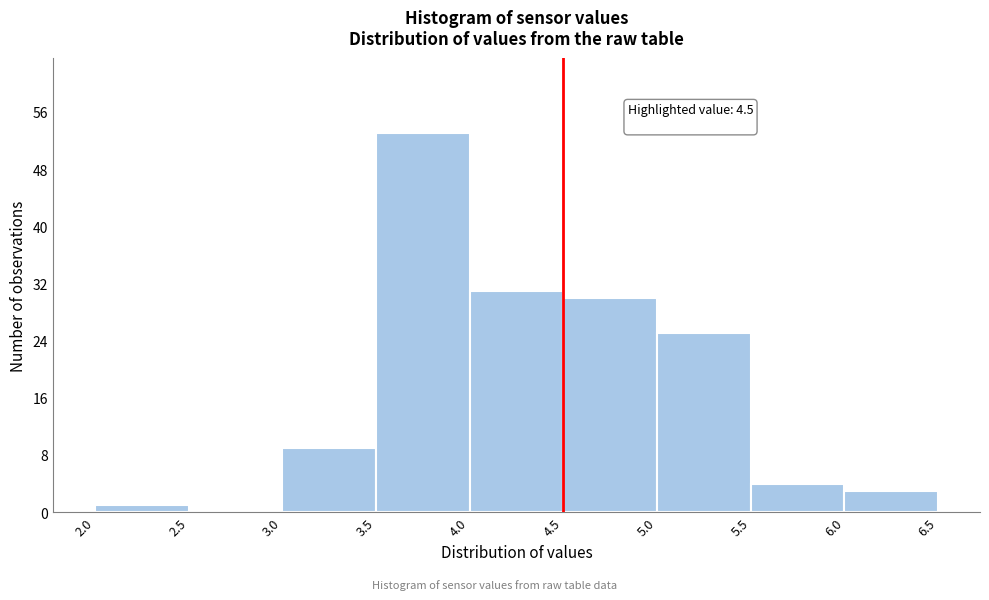

Over which range of the x-axis is the bar tallest?

3.5 to 4.0